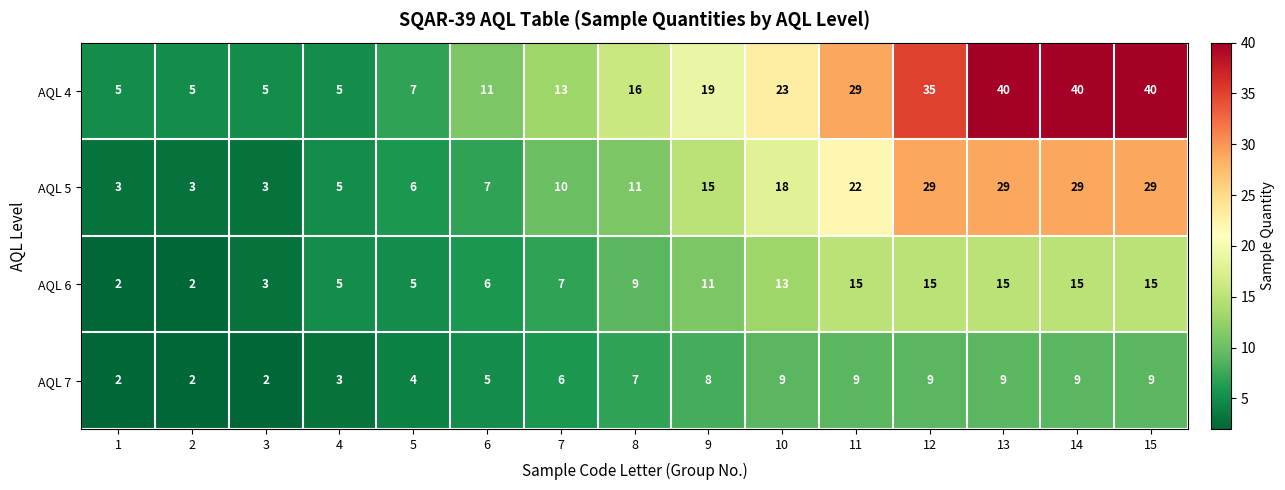

List the series in order of their overall mean, lowest first.

AQL 7, AQL 6, AQL 5, AQL 4